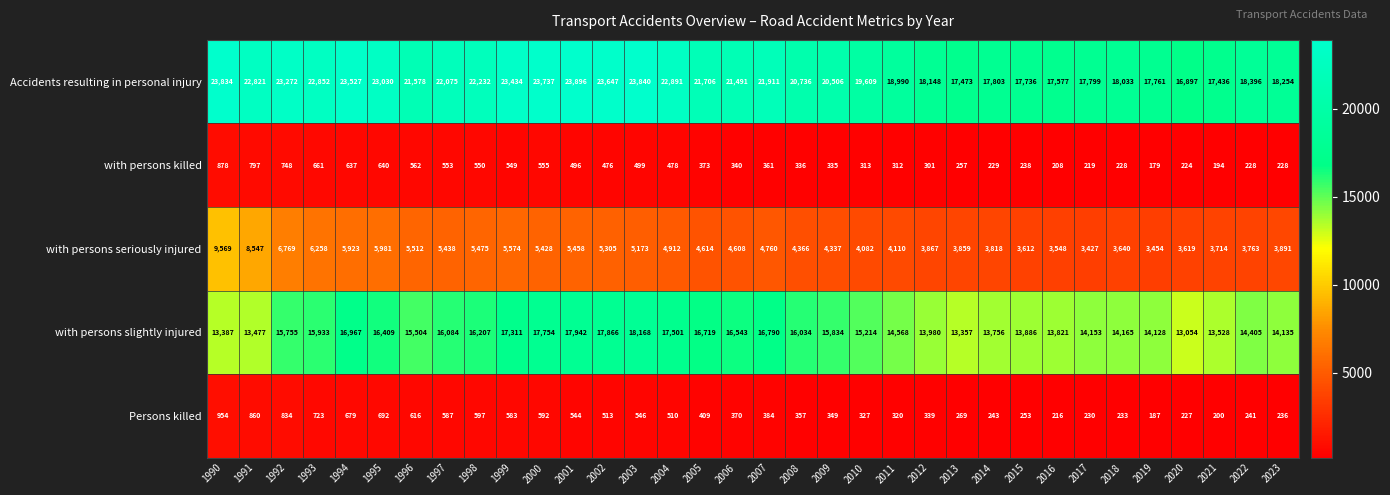

At how many categories does at least one series exceed 22120?

13